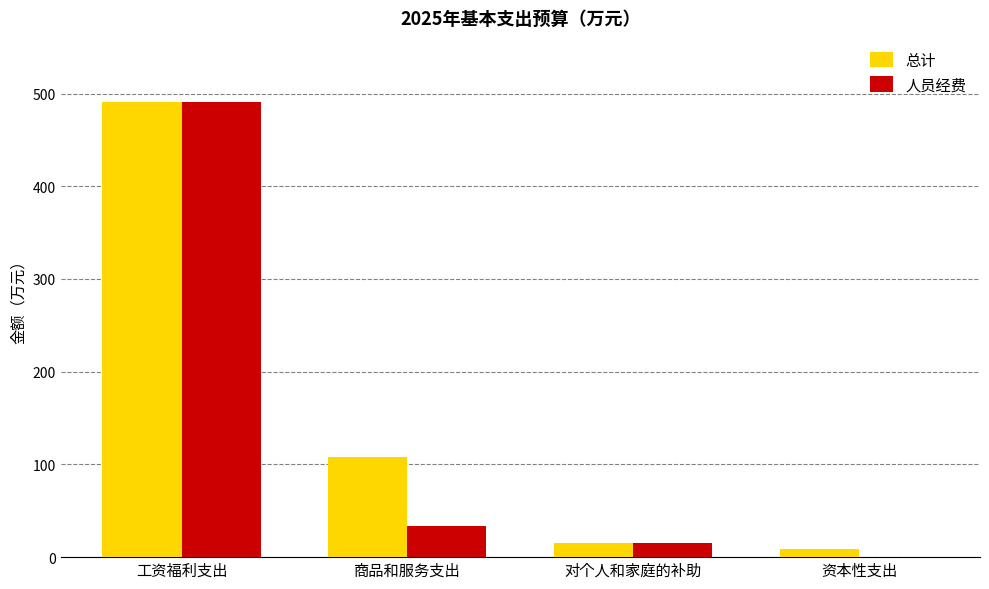

The 人员经费 series shows 490.4 at 工资福利支出. True or false?

True